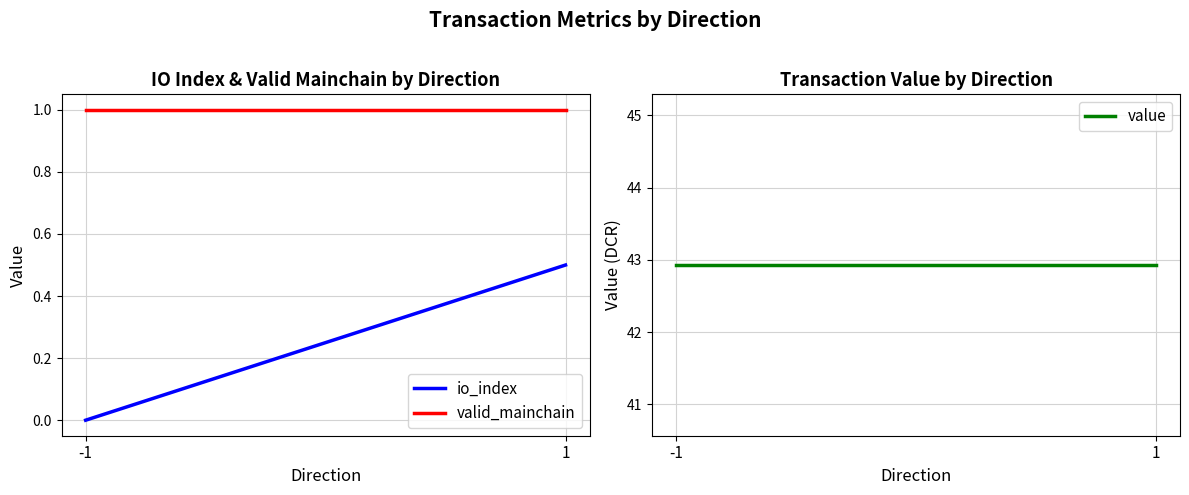

How many data points does each series have?

2